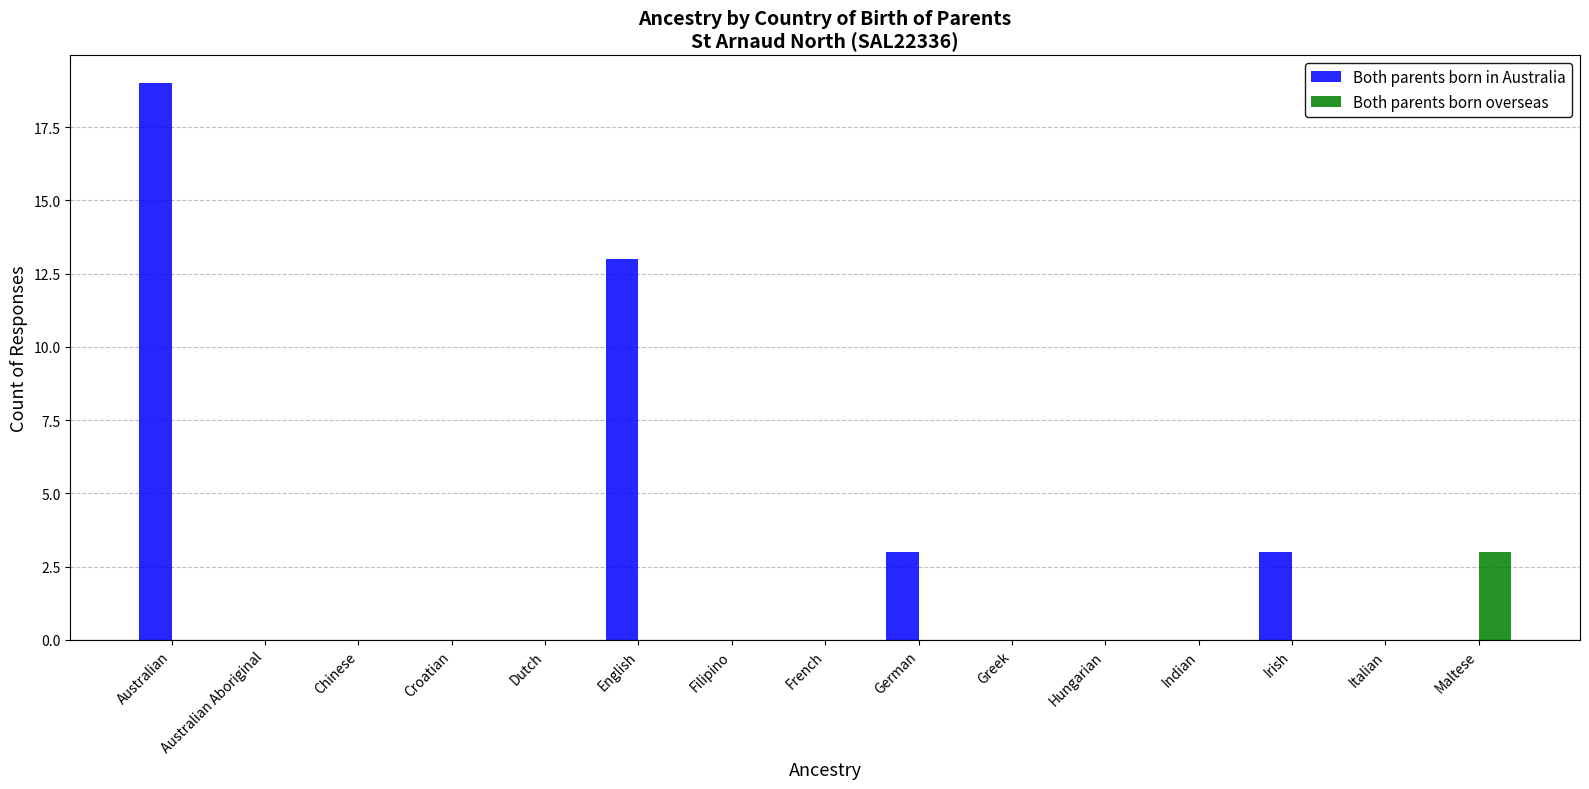

What is the sum of all Both parents born in Australia values?

38